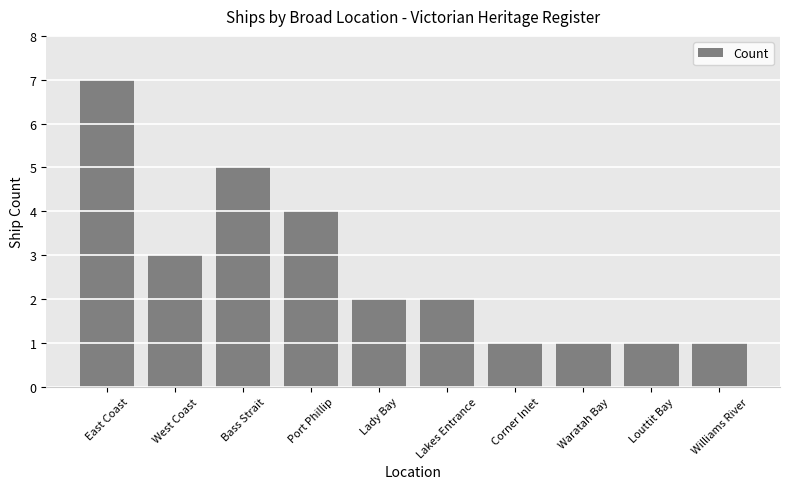

Which category has the highest value across all series?

East Coast